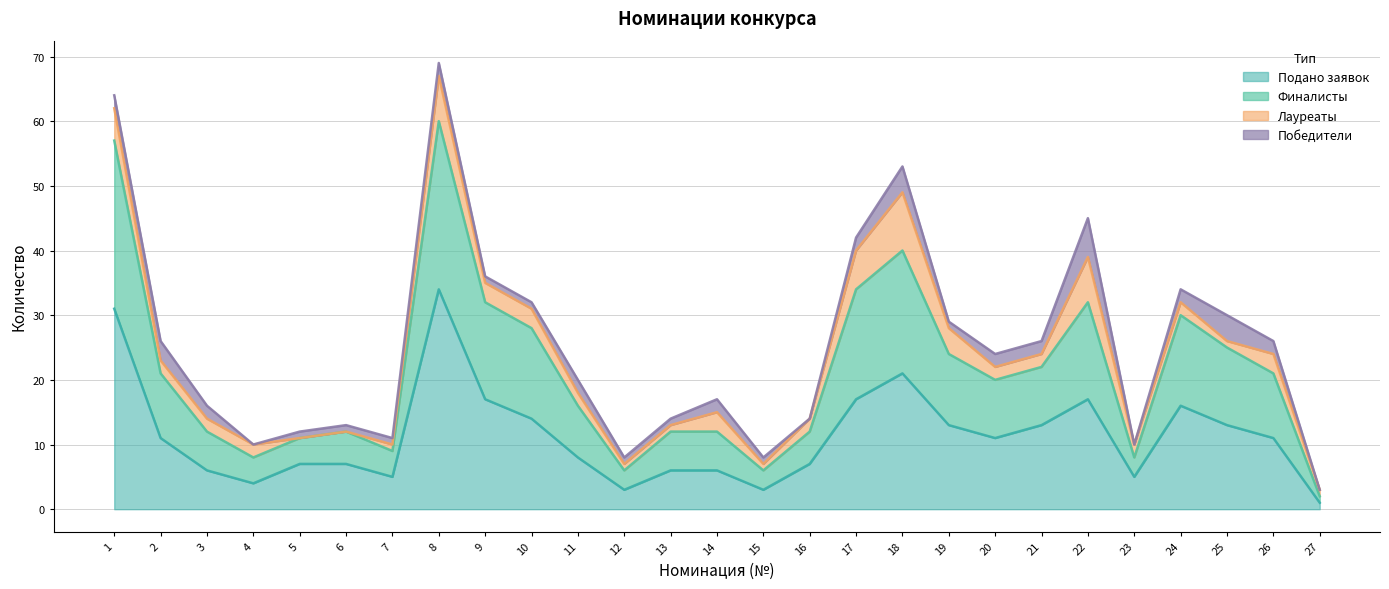

What is the highest value of the Подано заявок series?

34